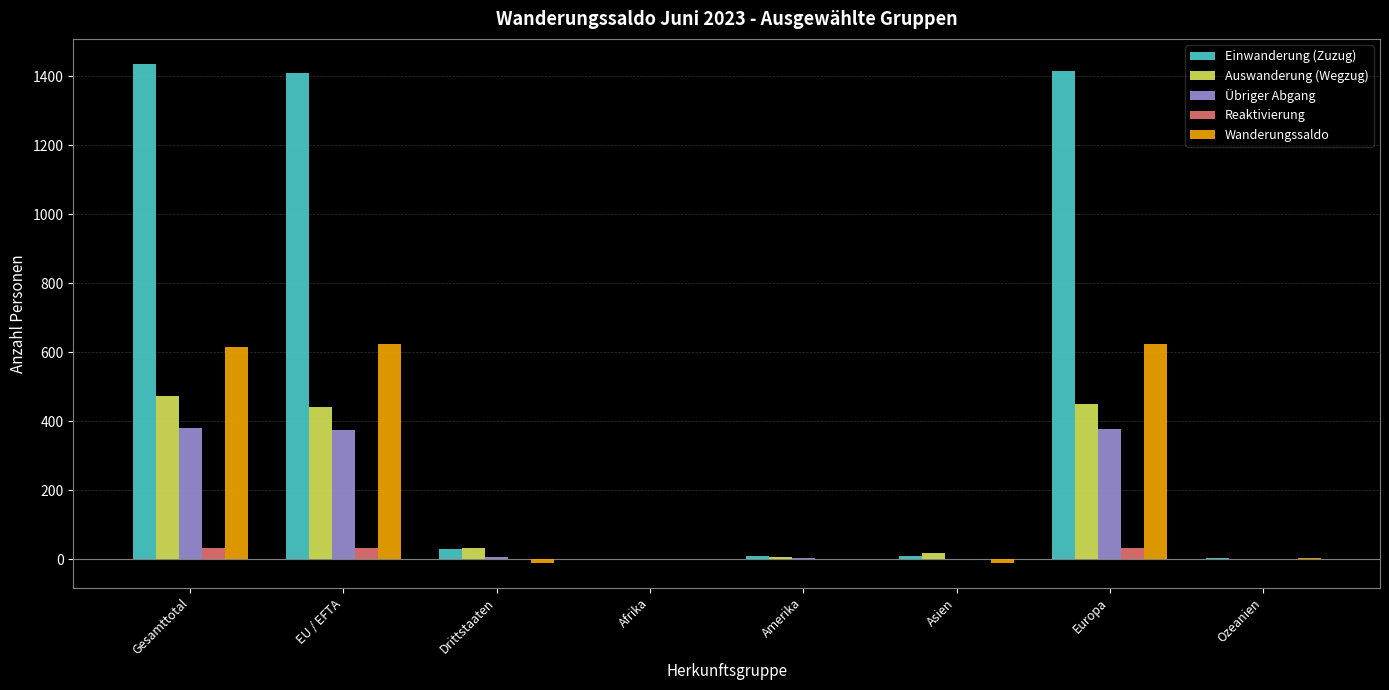

The Reaktivierung series shows 0 at Drittstaaten. True or false?

True